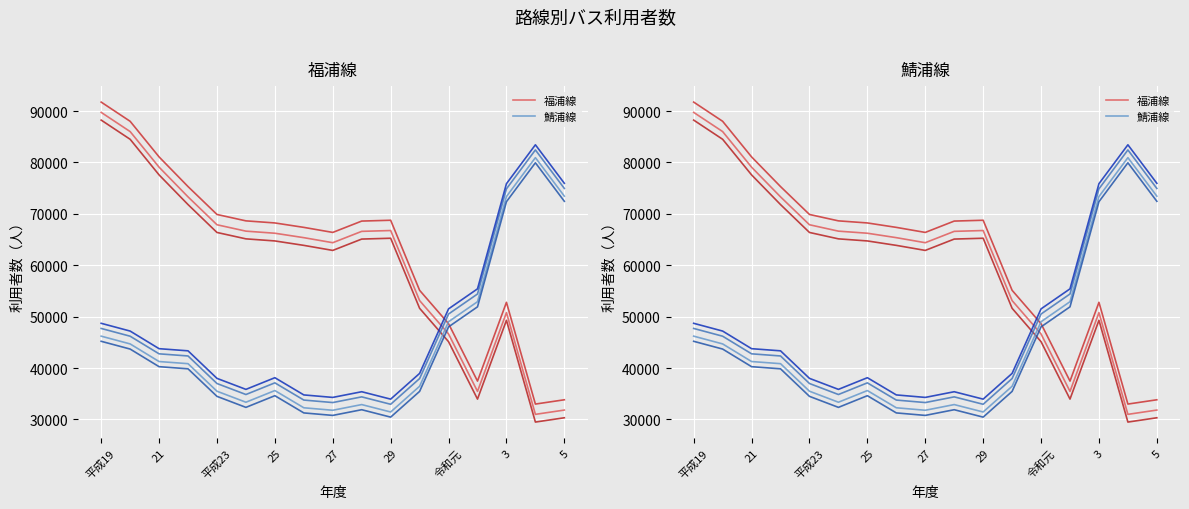

How many times do 鯖浦線 and 福浦線 cross each other?

1